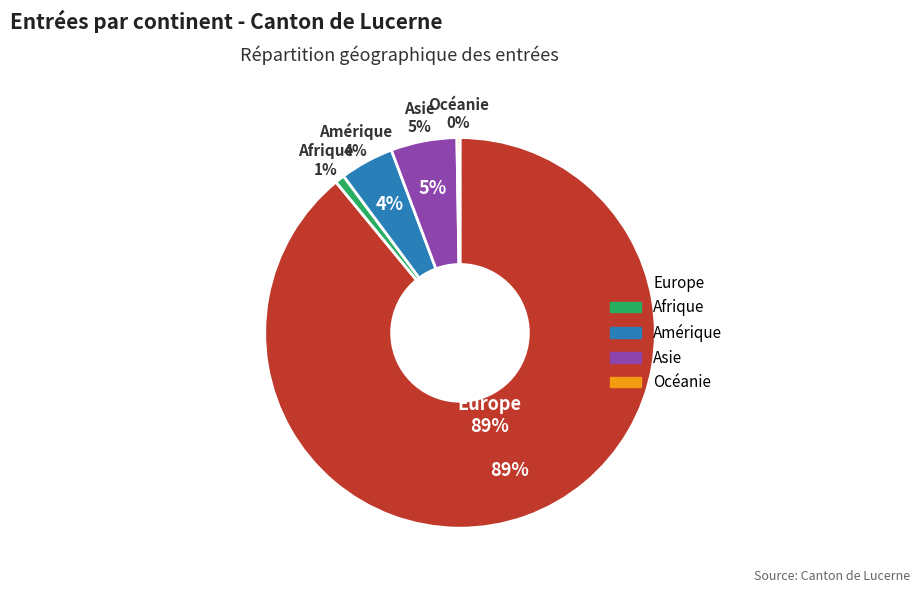

True or false: Afrique accounts for 1% of the total.

True